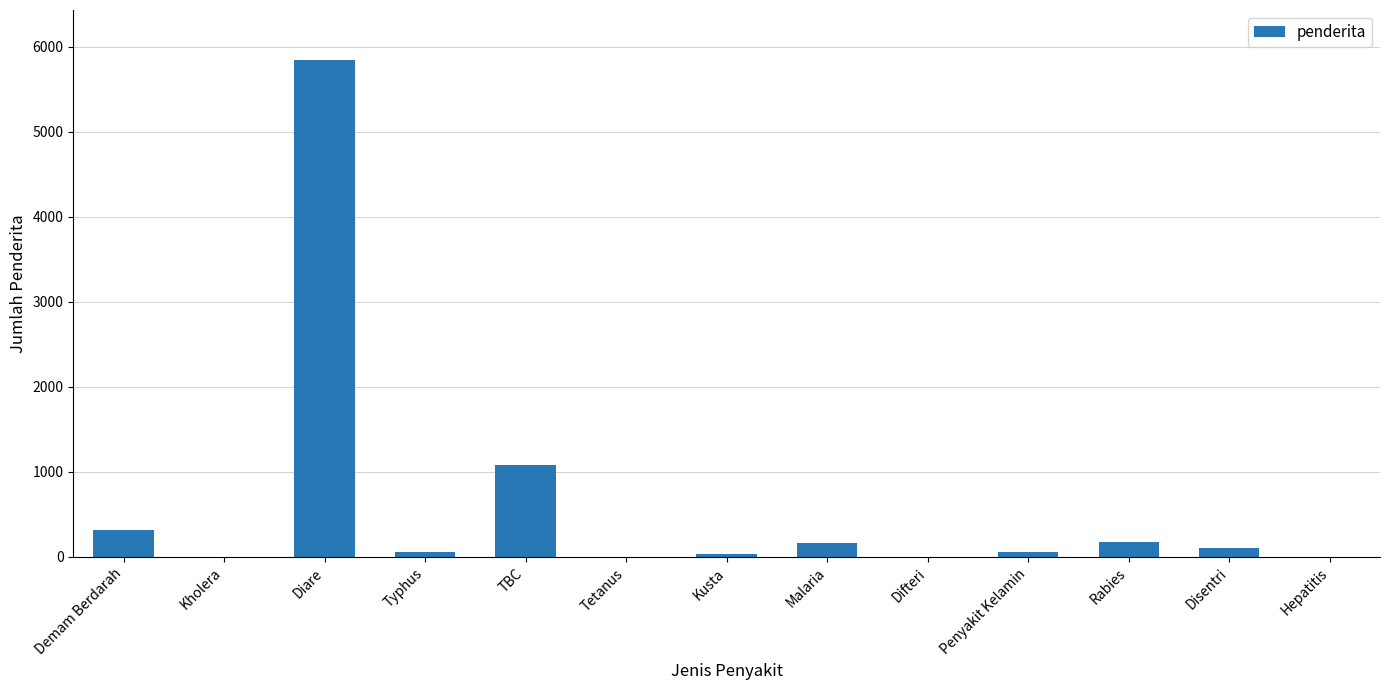

The value at Diare is 5849. True or false?

True